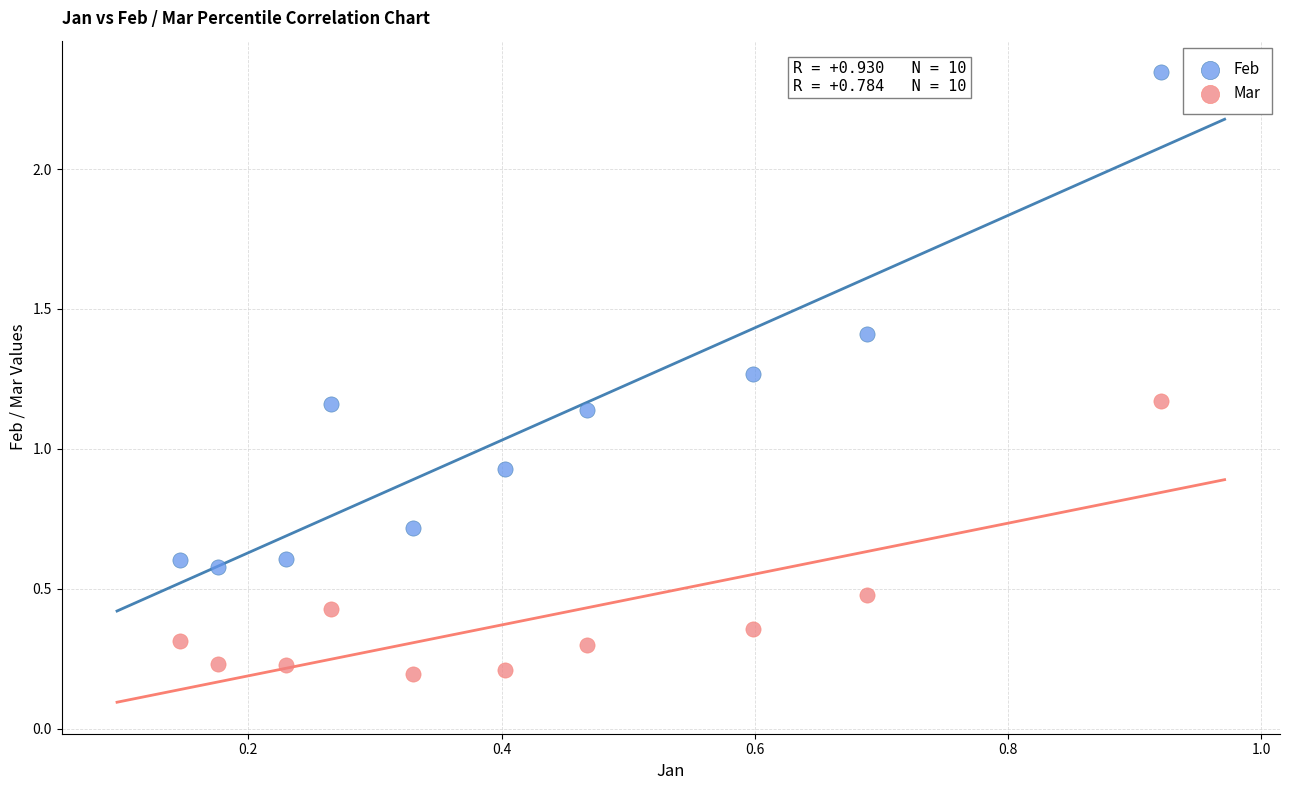

What are all the series names shown in the legend?

Feb, Mar